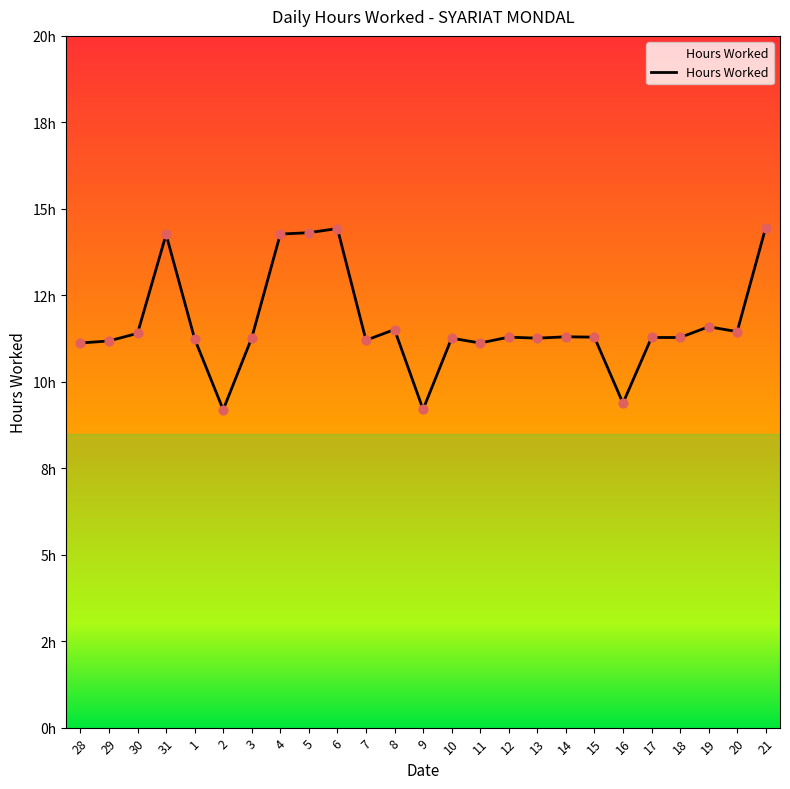

What is the change in value from 5 to 8?

-2.8